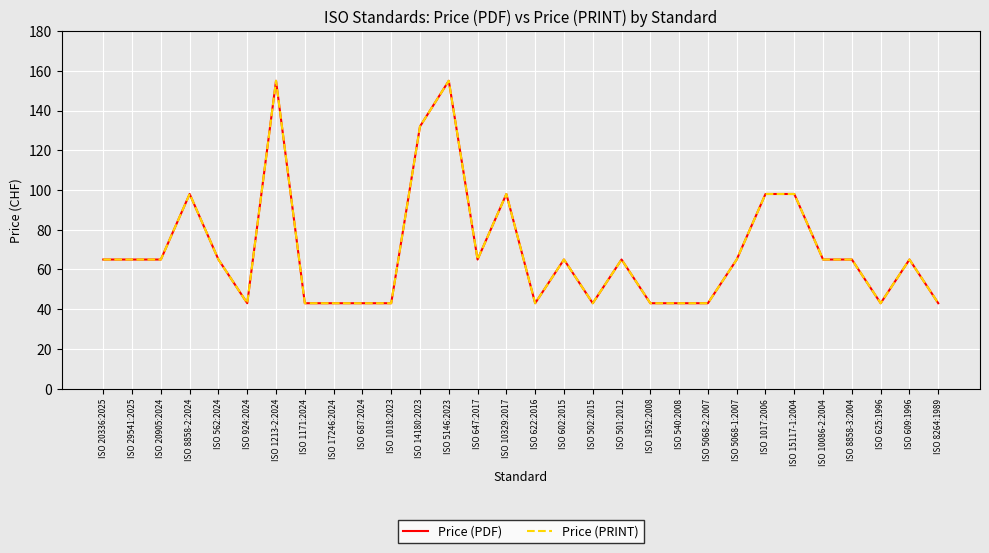

At which label does Price (PDF) reach its peak?

ISO 1213-2:2024